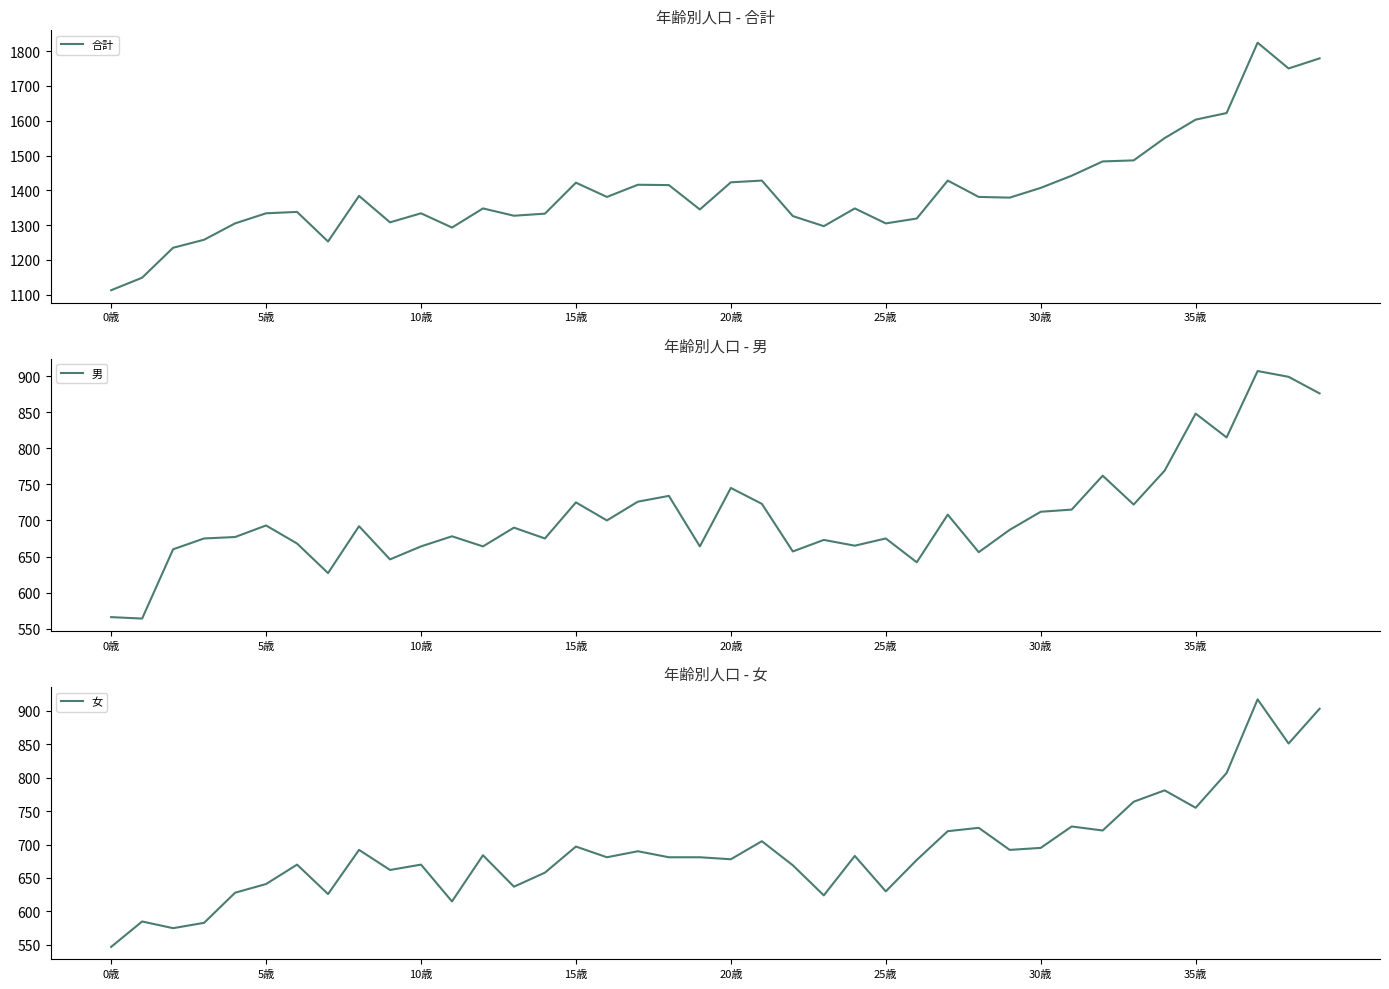

At which label does 女 reach its minimum?

0歳